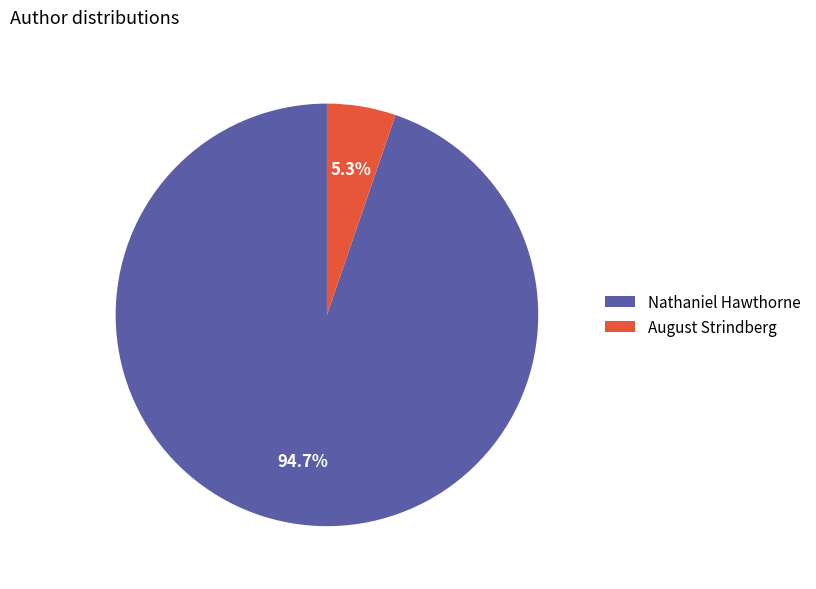

Rank the categories by value from lowest to highest.

August Strindberg, Nathaniel Hawthorne